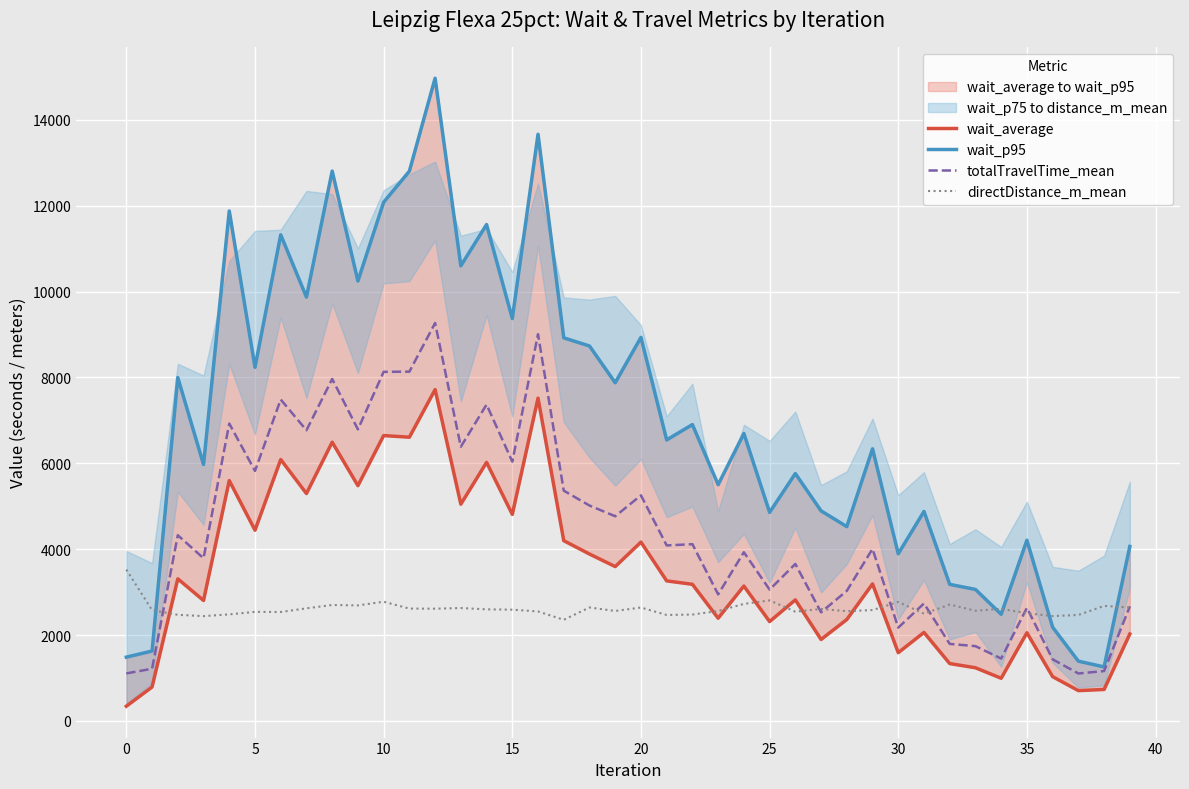

At how many categories does at least one series exceed 5832?

23